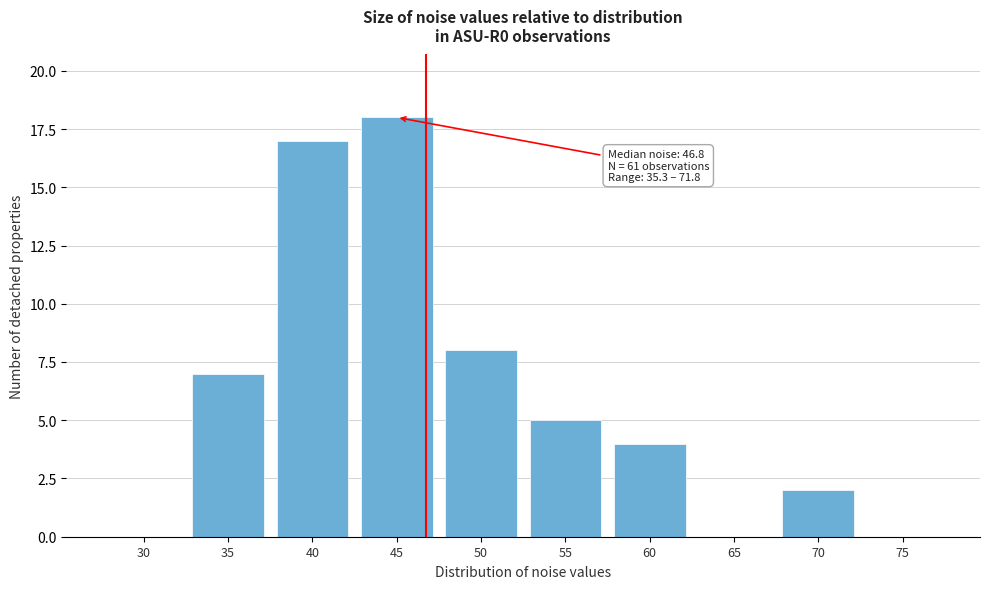

Reading right to left, list all the values displayed in this chart.

75=0	70=2	65=0	60=4	55=5	50=8	45=18	40=17	35=7	30=0